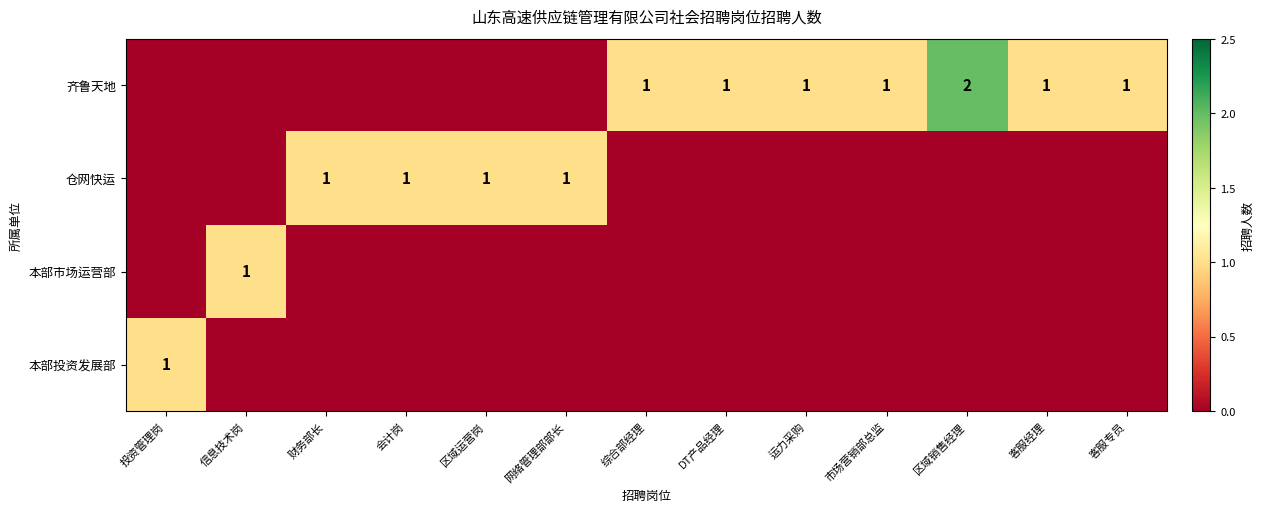

Which category has the lowest value in the 本部投资发展部 series?

信息技术岗